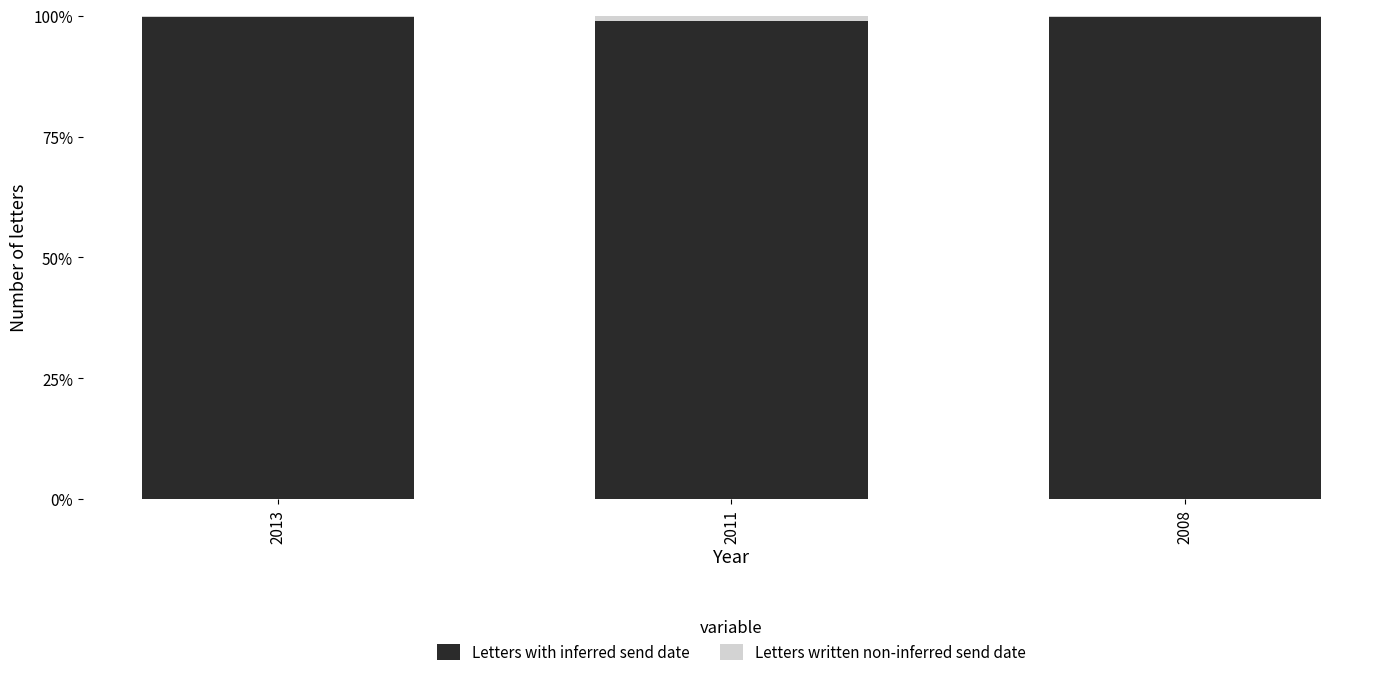

What is the highest value of the Letters with inferred send date series?

99.7